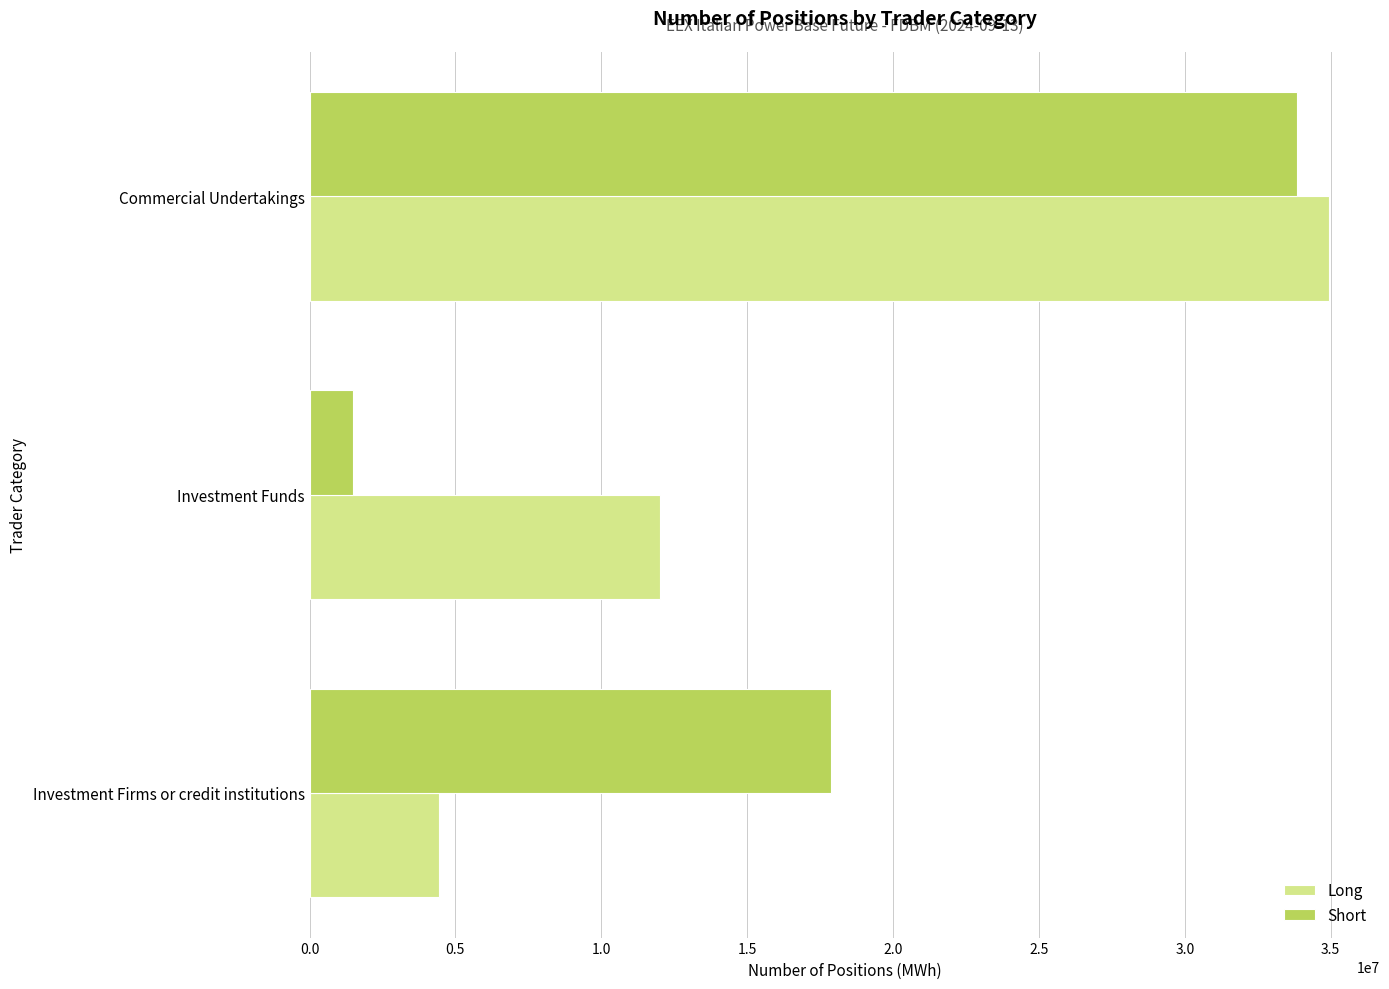

List the series in order of their peak value, highest first.

Long, Short